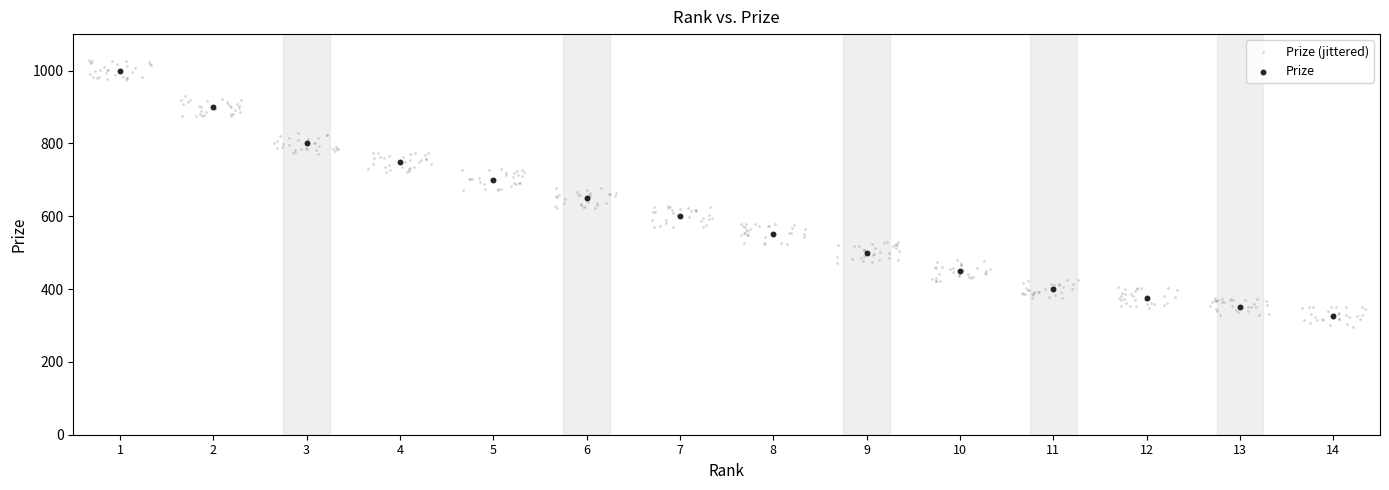

Which series has the largest Y range (max minus min)?

Prize (jittered)